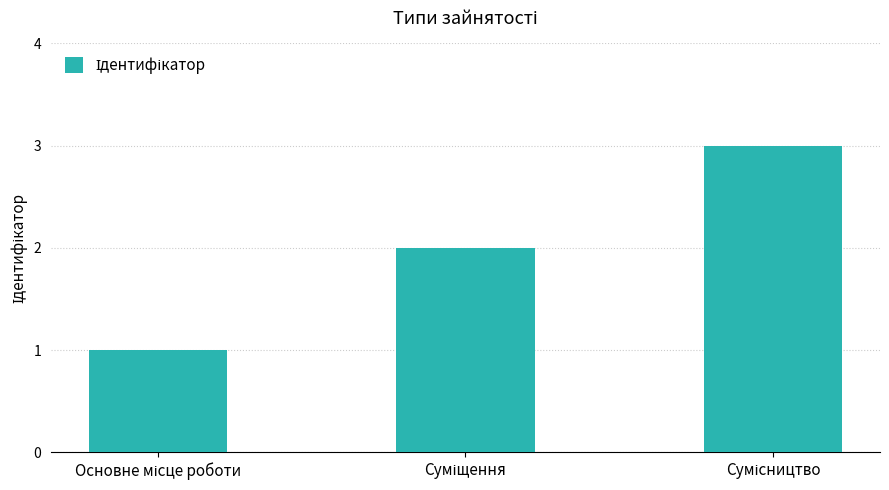

What is the sum of all values?

6